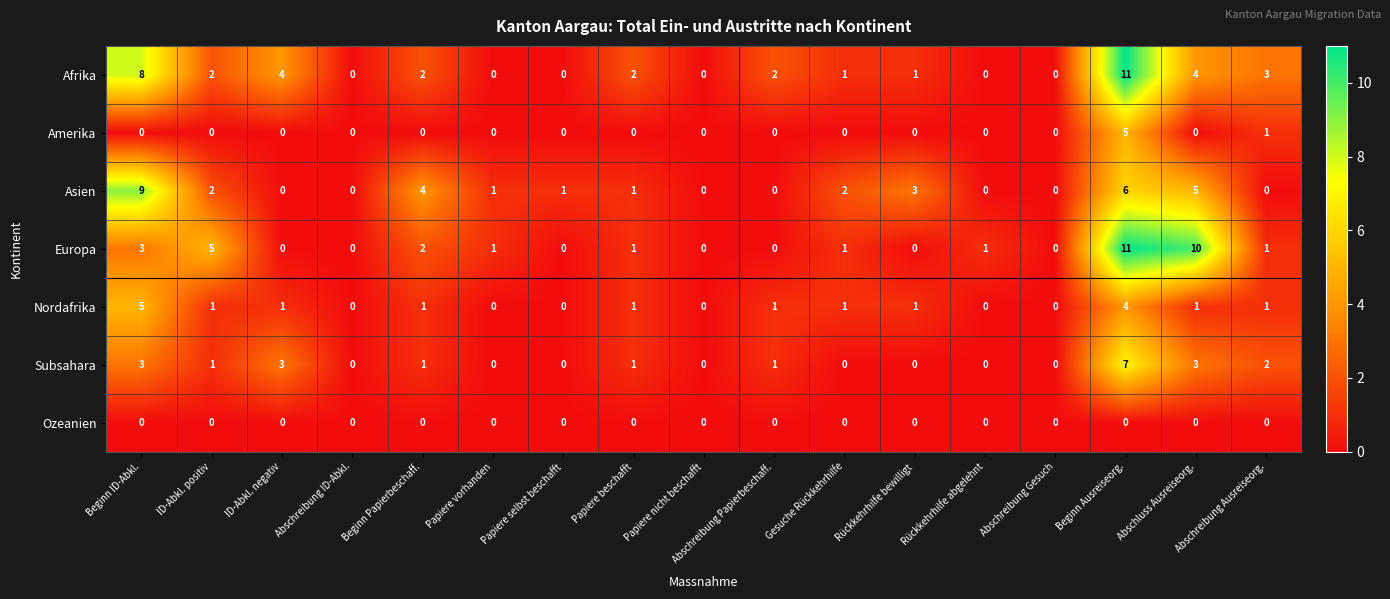

What is the total value across all series at Rückkehrhilfe bewilligt?

5